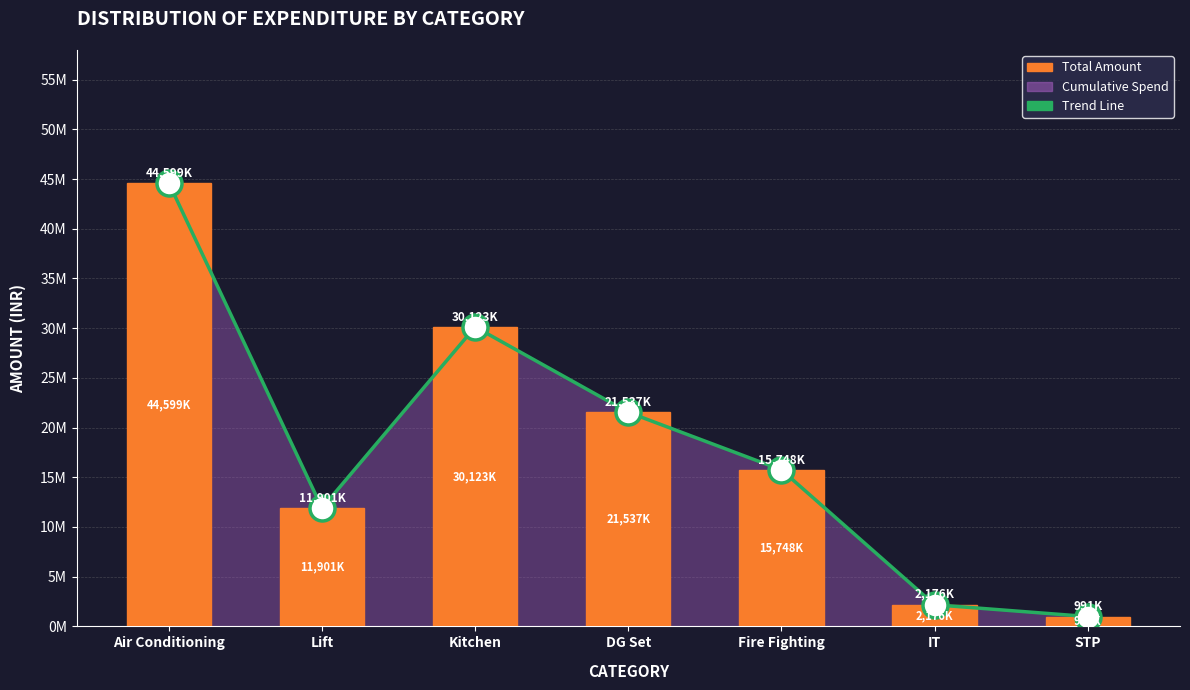

At which label is Trend Line closest to 22795455?

DG Set